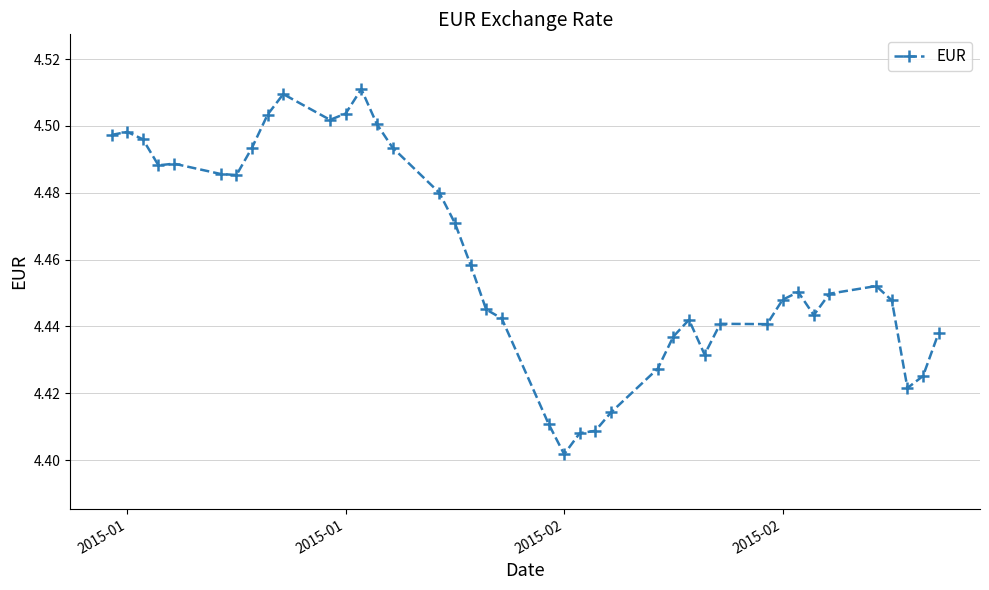

How many values are between 4 and 5?

40